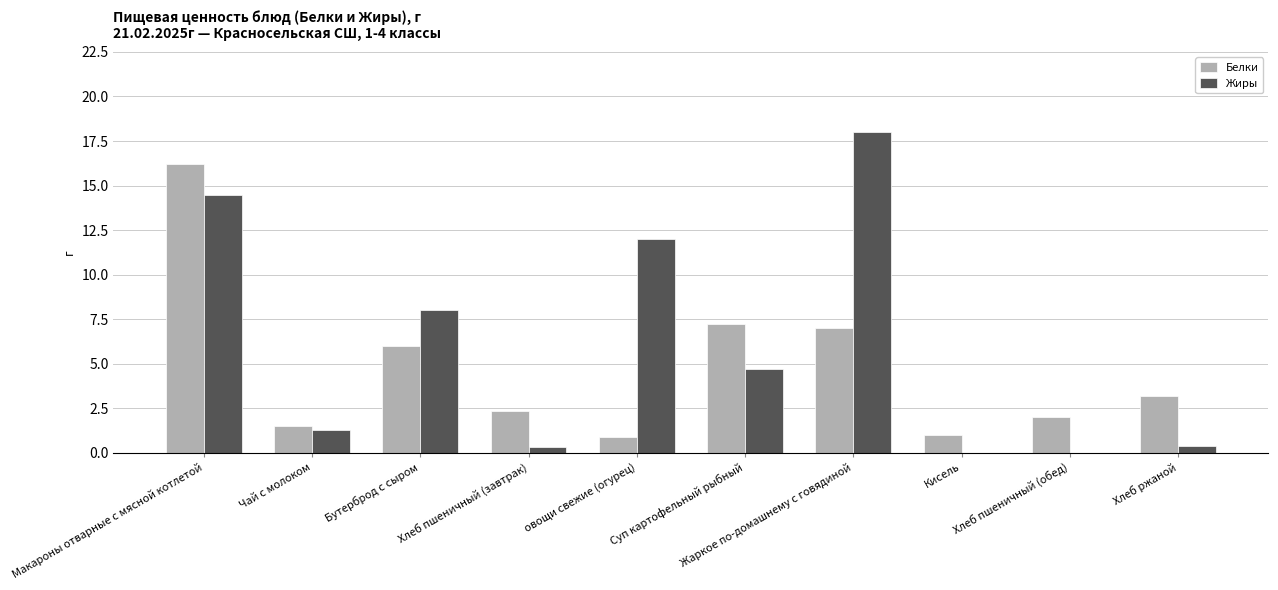

How many values in the Жиры series exceed 4?

5